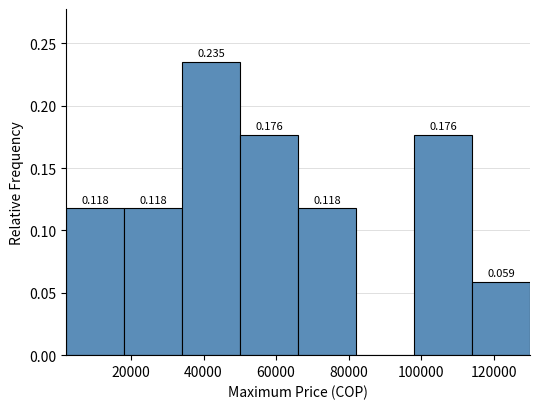

Which range on the x-axis has the tallest bar?

34000 to 50000